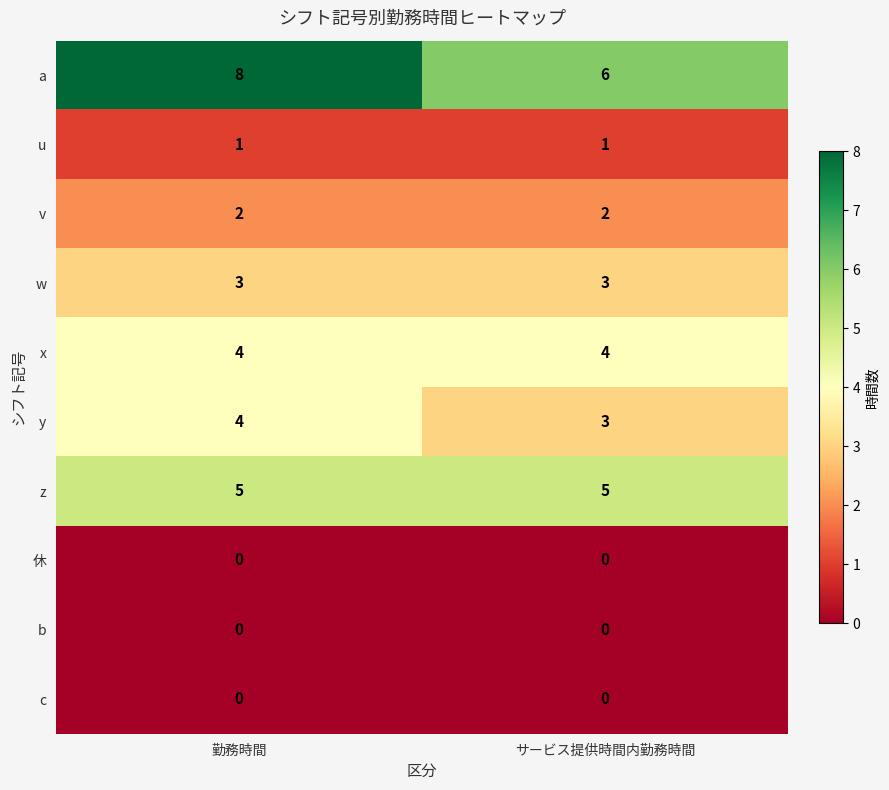

What is the maximum value shown in the chart?

8